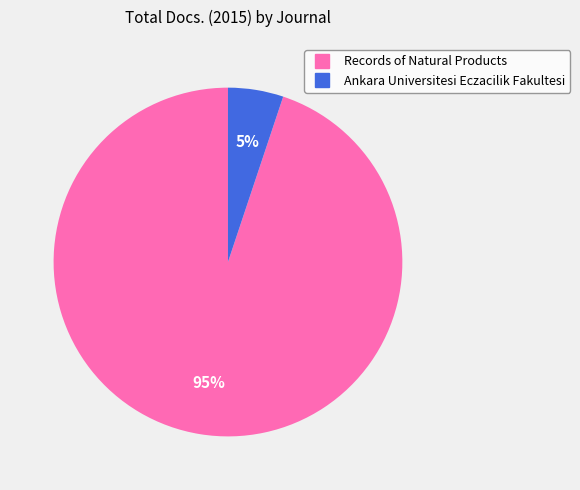

Is Records of Natural Products the majority of the pie?

Yes